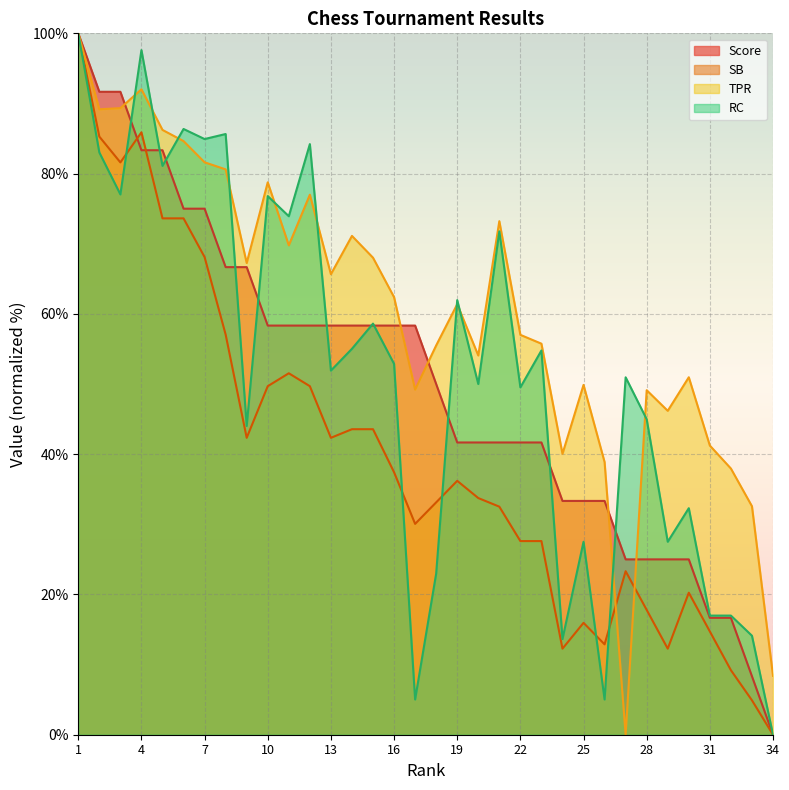

What is the difference between the RC values at 8 and 15?

27.0